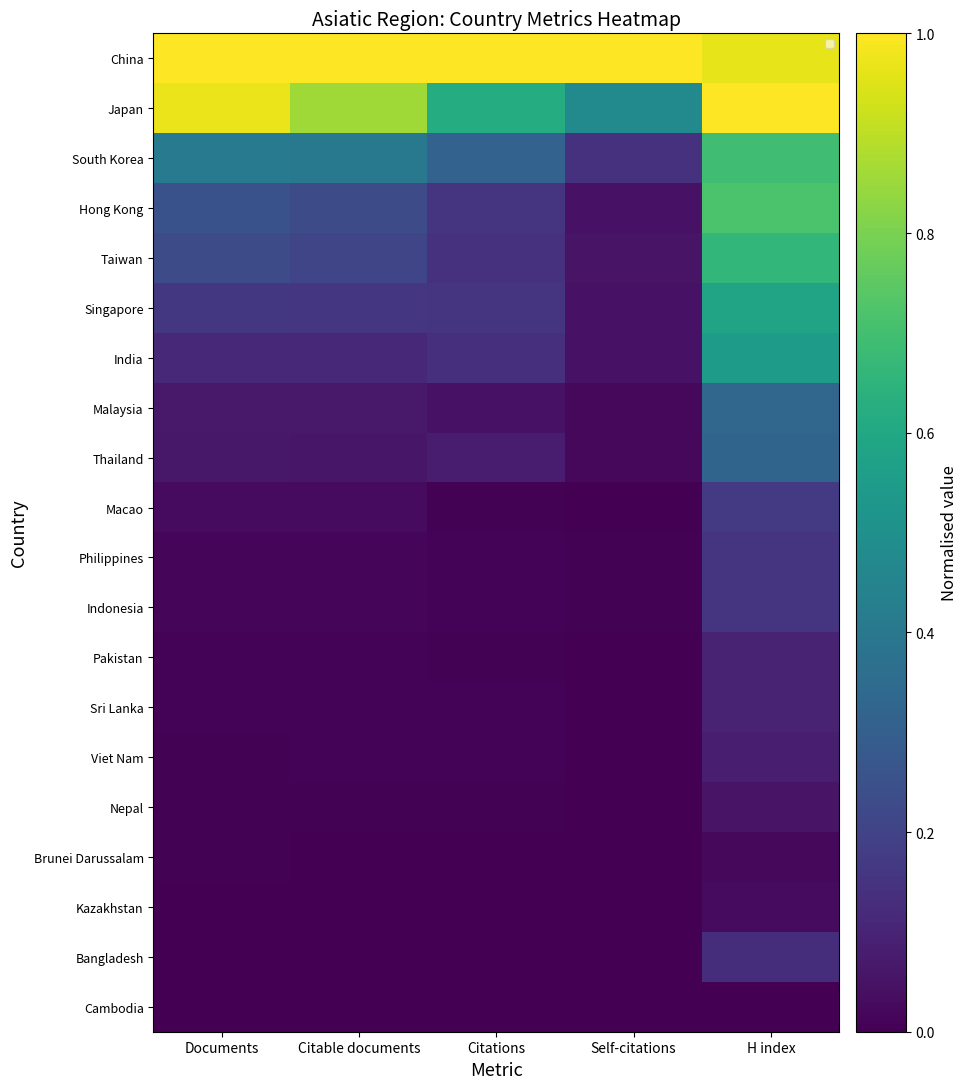

The value of Japan at Self-citations is 0.3. True or false?

False